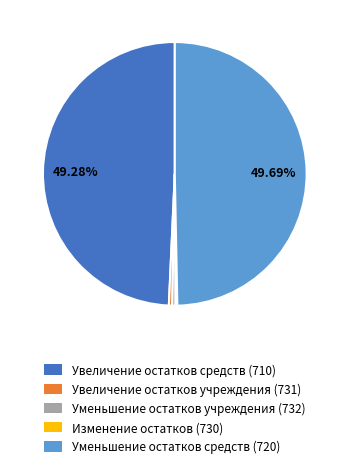

Does Уменьшение остатков учреждения (732) represent more than half of the total?

No